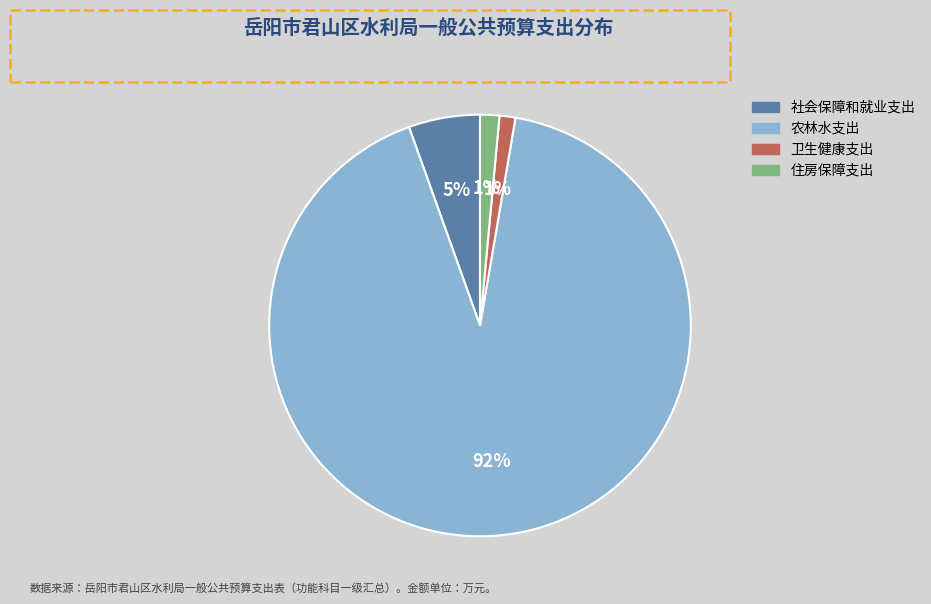

What is the majority slice?

农林水支出